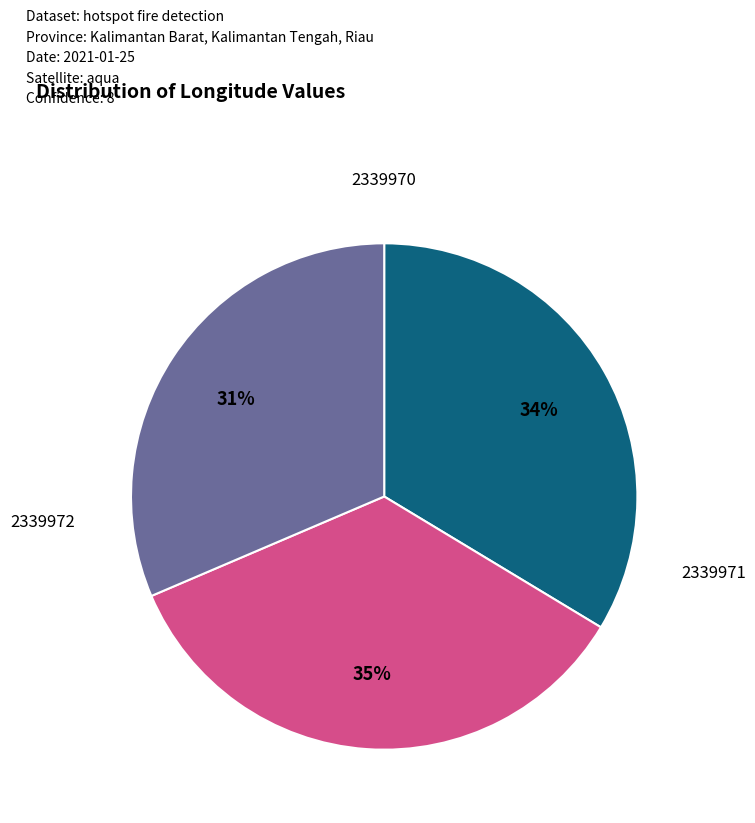

To the nearest percent, what is the average slice percentage?

33%